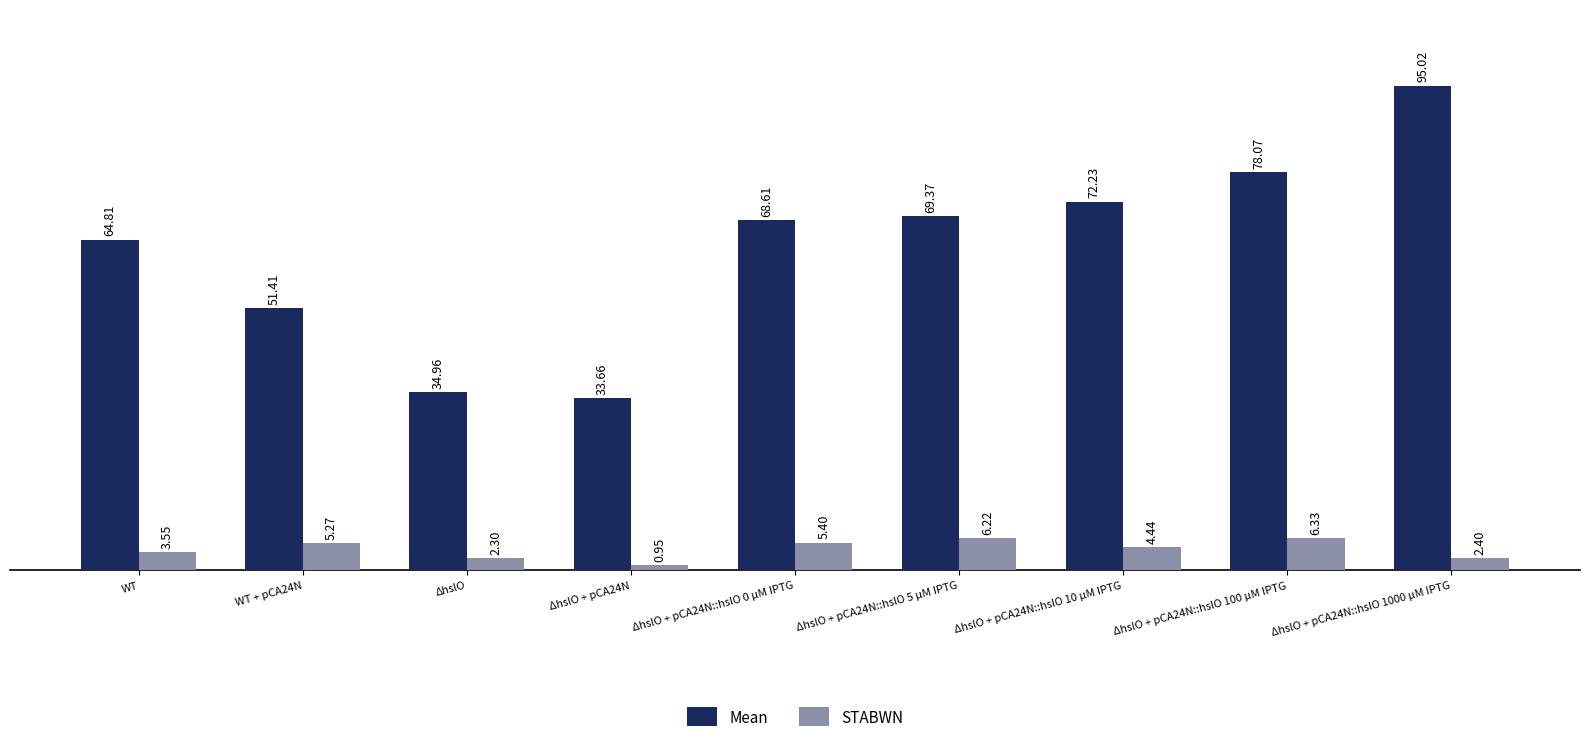

Which series has the largest total across all categories?

Mean